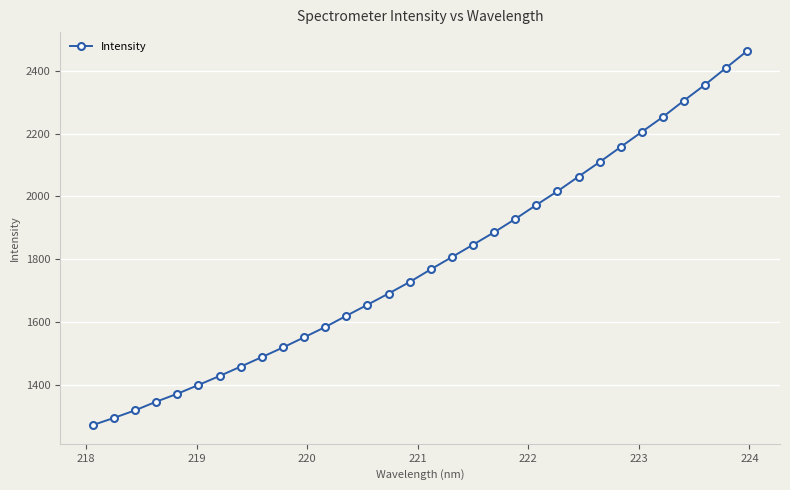

What is the value of the 25th point from the left?

2109.4